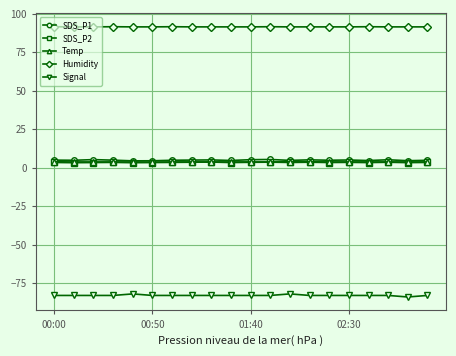

True or false: Signal and SDS_P2 intersect in this chart.

False